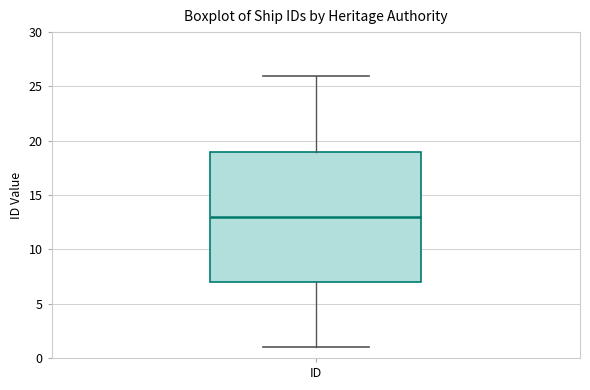

Transcribe this box plot: give where the median line is, the range the box spans, and where the two whiskers end, as read against the y-axis. The values are not printed on the chart, so give them approximately, as read against the axis.

median 13, box 7 to 19, whiskers 1 to 26